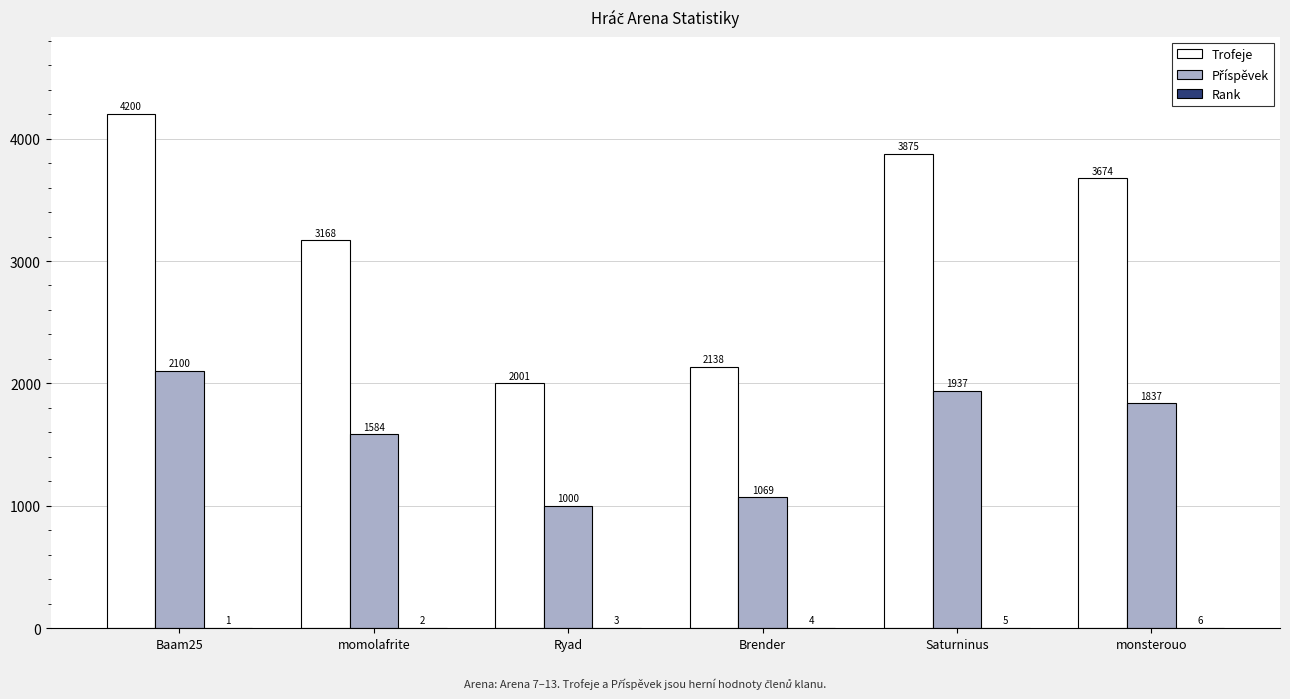

At which label is Trofeje closest to 3100?

momolafrite